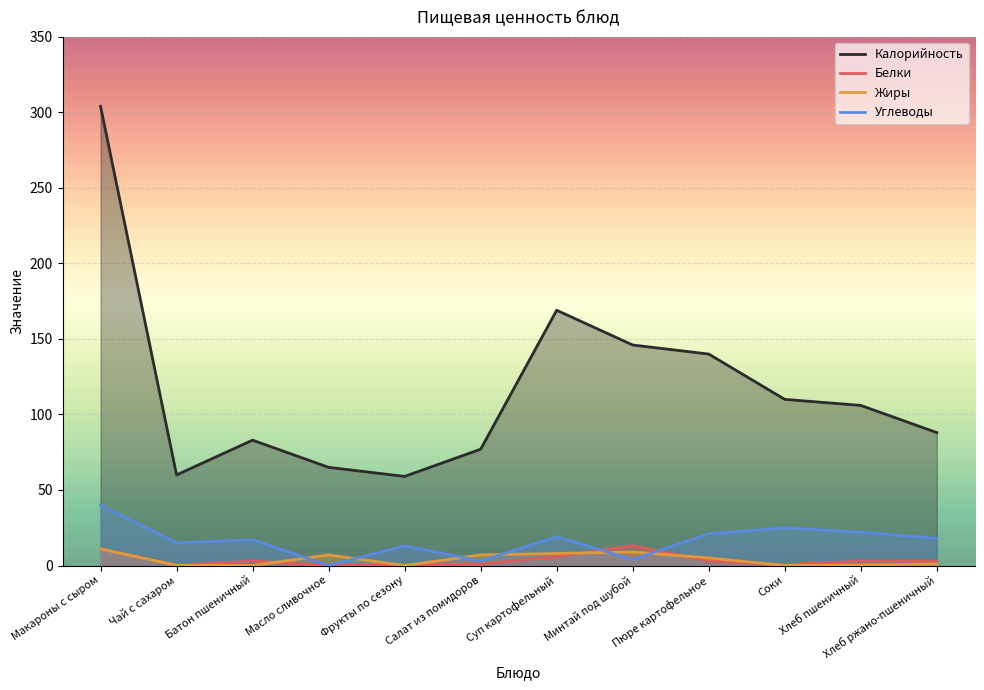

What are all the series names shown in the legend?

Калорийность, Белки, Жиры, Углеводы